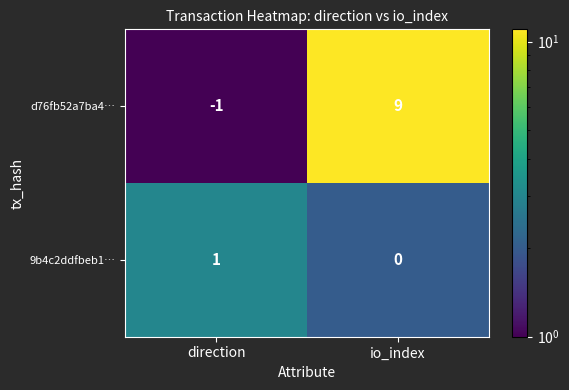

Rank the series by their average value, from lowest to highest.

9b4c2ddfbeb1…, d76fb52a7ba4…